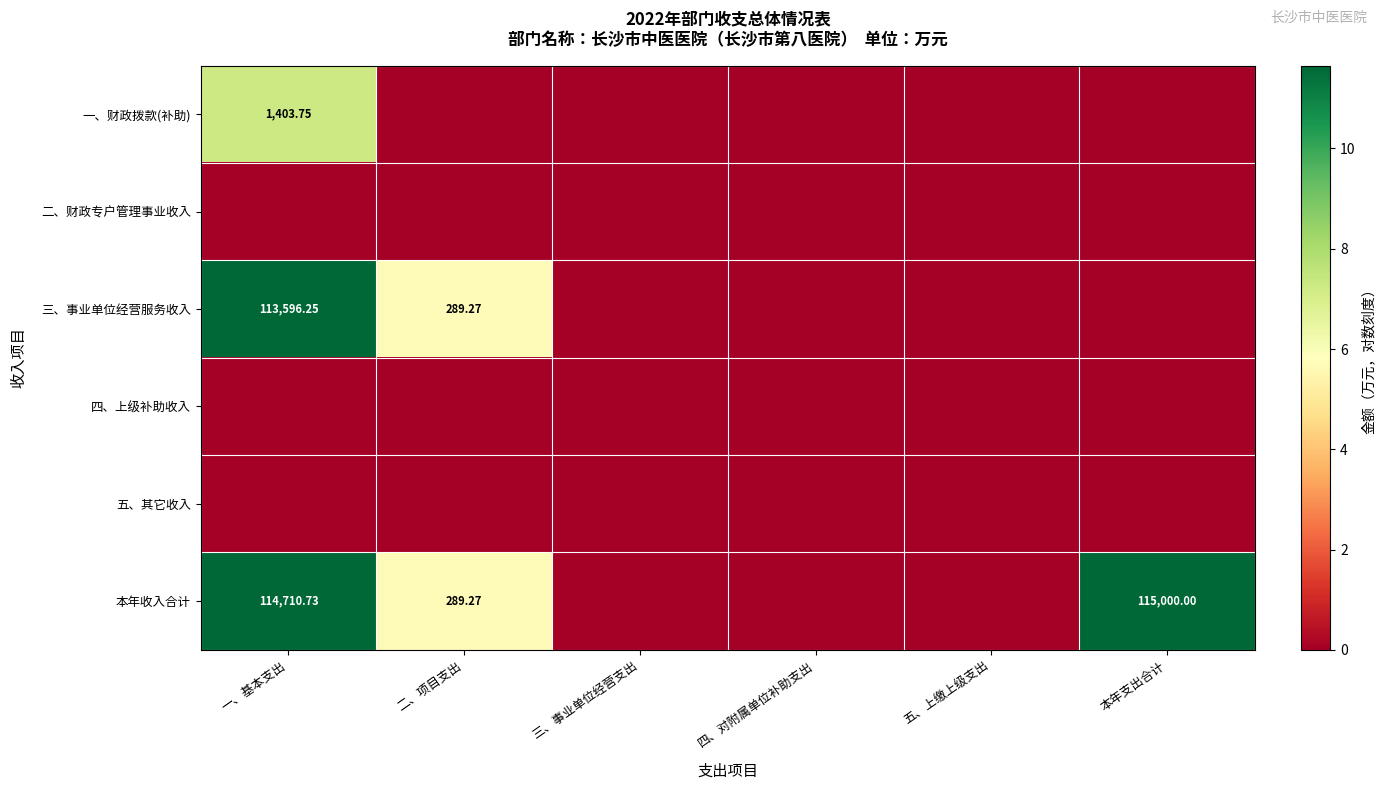

How many categories are shown in the chart?

6